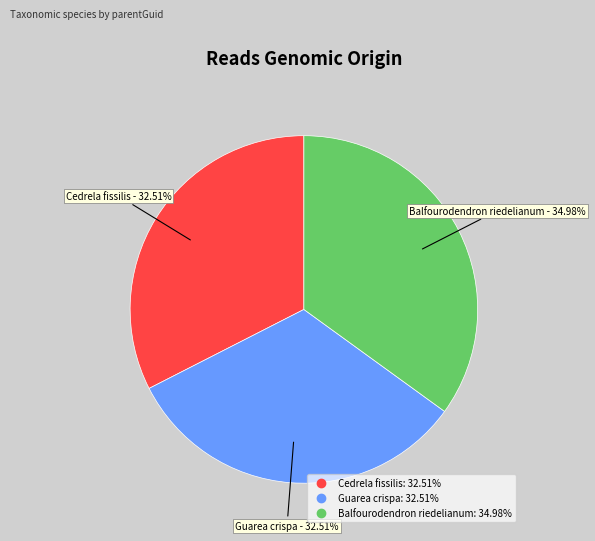

How many segments does this pie chart have?

3